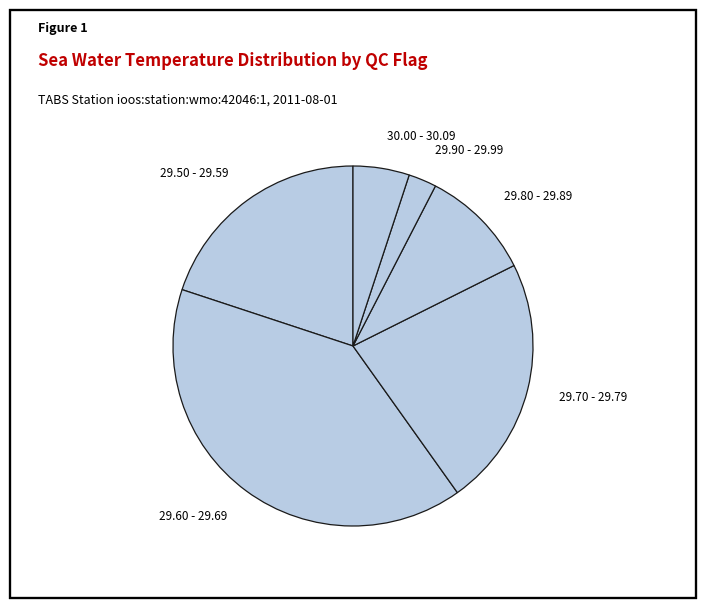

Which category has the biggest portion of the pie?

29.60 - 29.69